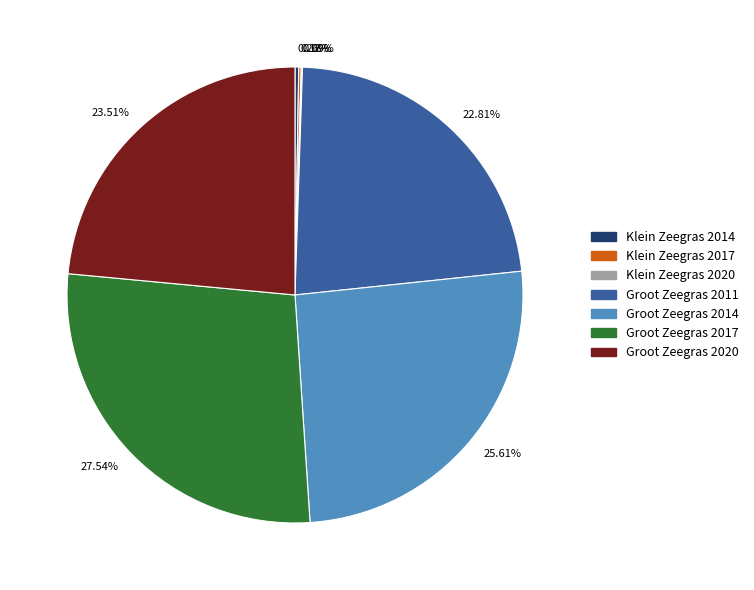

What is the ratio of the value at 25.61% to the value at 27.54%?

0.9